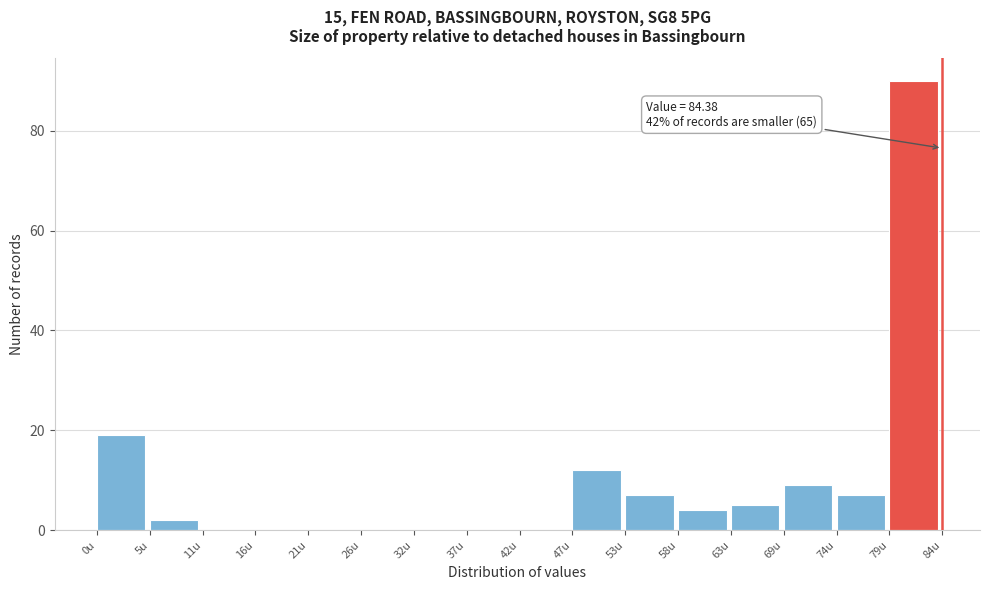

Over which range of the x-axis is the bar tallest?

79 to 84